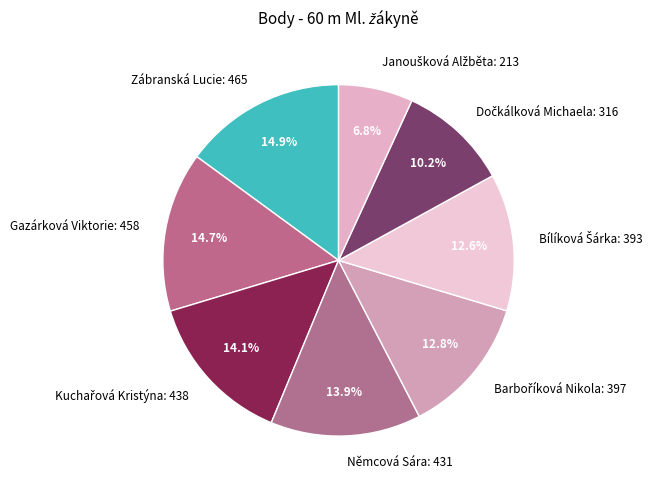

What percentage is NOT represented by Zábranská Lucie?

85.1%